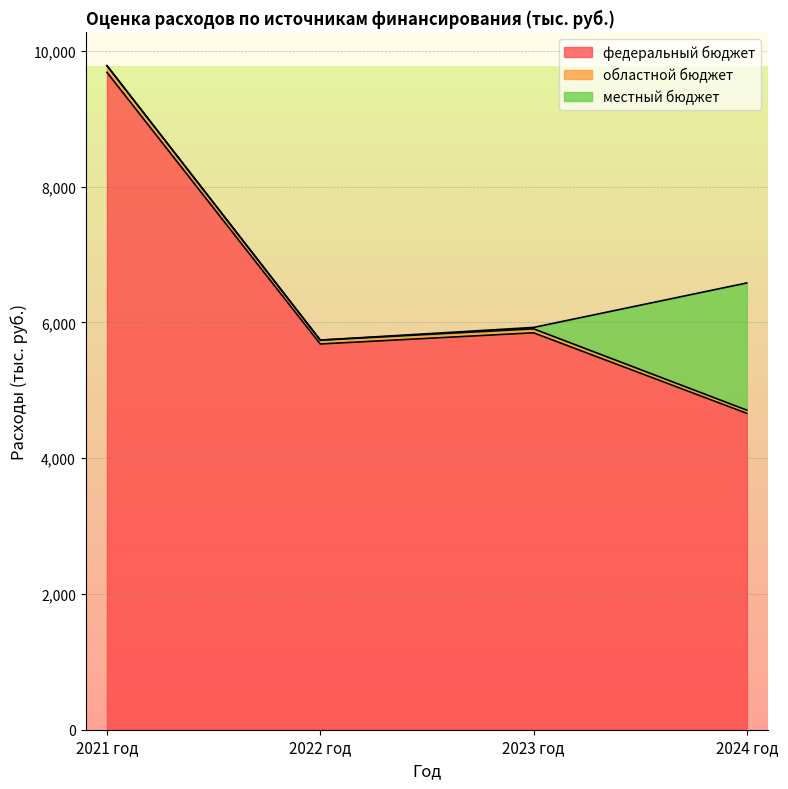

What is the minimum value for федеральный бюджет?

4661.6